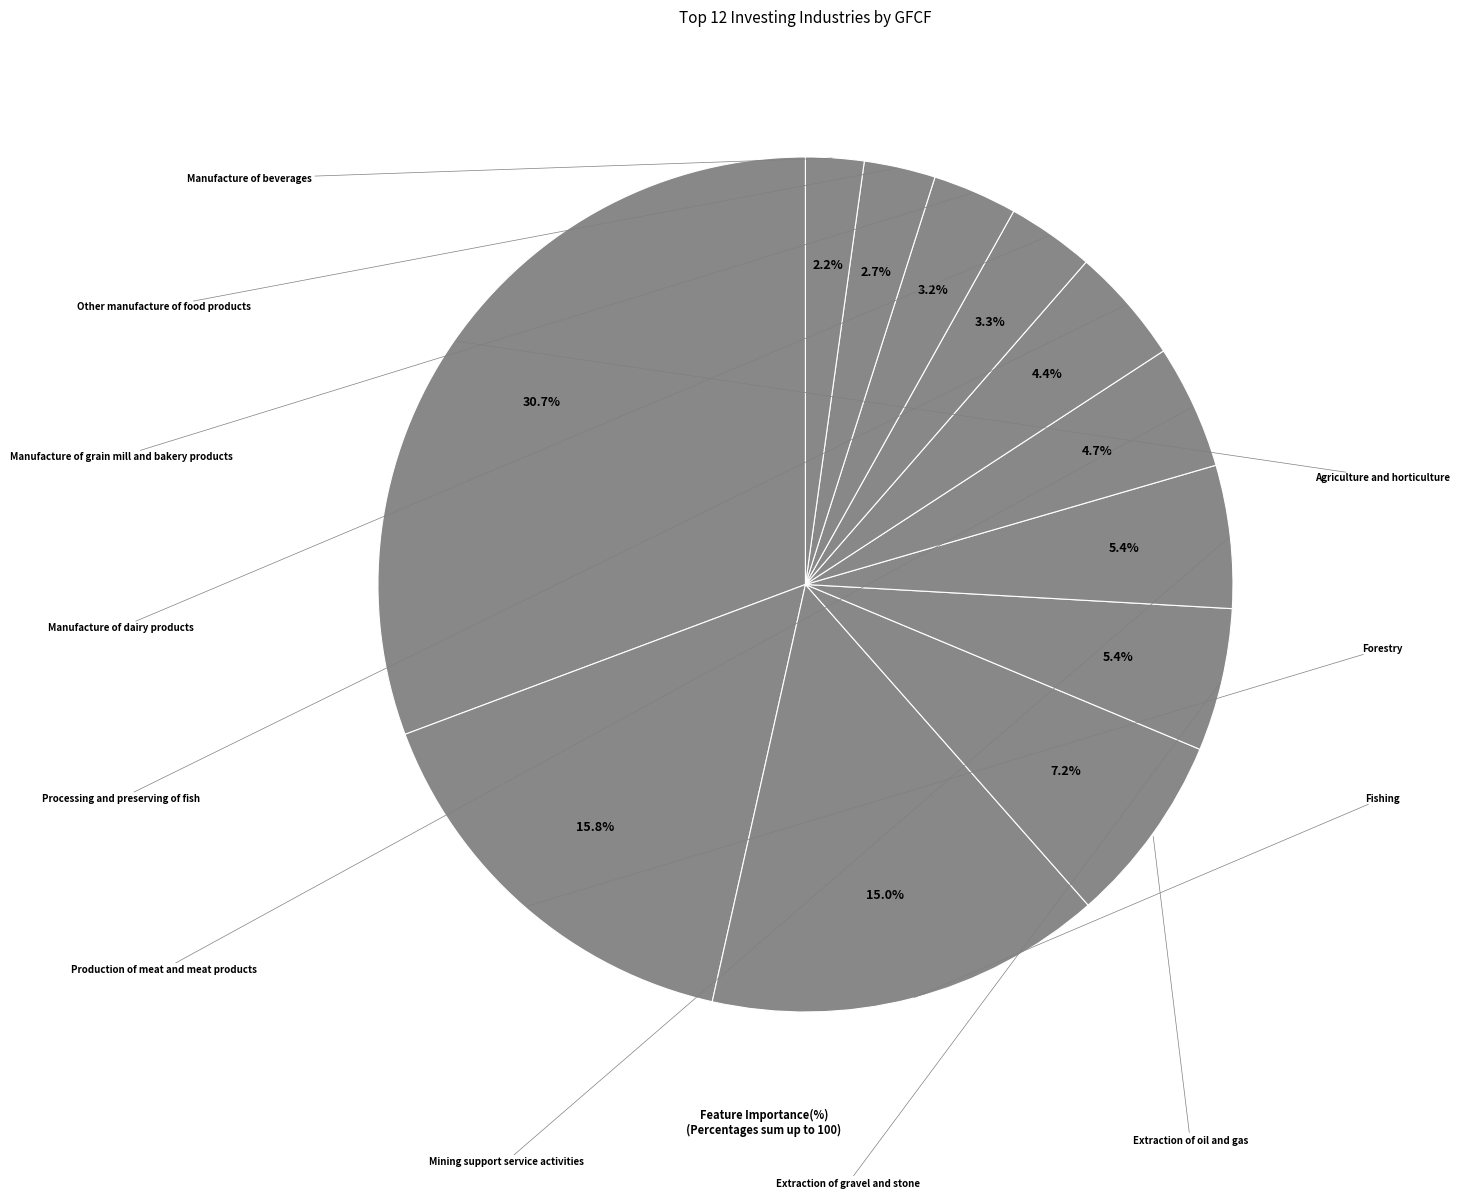

How many segments does this pie chart have?

12